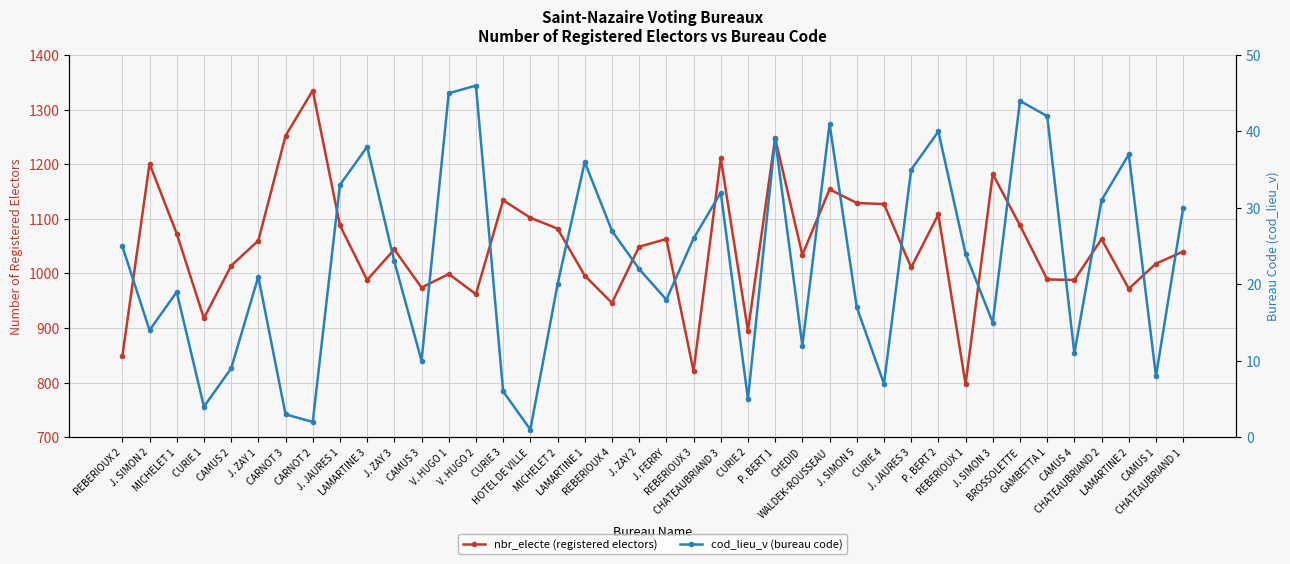

Rank the series by their maximum value, from highest to lowest.

nbr_electe (registered electors), cod_lieu_v (bureau code)